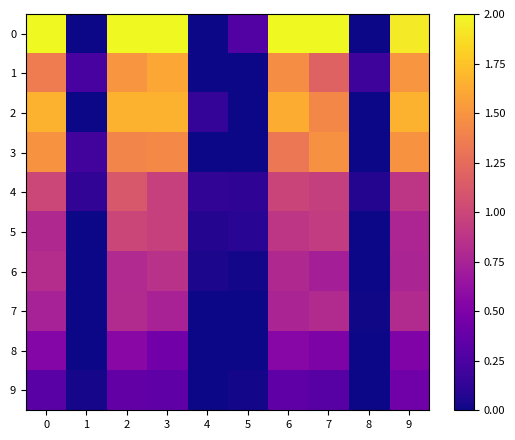

Reading right to left, extract all data points from this chart.

0: 9=1.9	8=0.0	7=2.0	6=2.0	5=0.3	4=0.0	3=2.0	2=2.0	1=0.0	0=2.0
1: 9=1.5	8=0.2	7=1.2	6=1.5	5=0.0	4=0.0	3=1.6	2=1.5	1=0.2	0=1.4
2: 9=1.7	8=0.0	7=1.4	6=1.6	5=0.0	4=0.1	3=1.7	2=1.7	1=0.0	0=1.7
3: 9=1.5	8=0.0	7=1.5	6=1.3	5=0.0	4=0.0	3=1.4	2=1.4	1=0.2	0=1.5
4: 9=0.9	8=0.1	7=0.9	6=1.0	5=0.1	4=0.1	3=1.0	2=1.1	1=0.1	0=1.0
5: 9=0.8	8=0.0	7=0.9	6=0.9	5=0.1	4=0.1	3=1.0	2=1.0	1=0.0	0=0.8
6: 9=0.8	8=0.0	7=0.7	6=0.8	5=0.0	4=0.0	3=0.9	2=0.8	1=0.0	0=0.8
7: 9=0.8	8=0.0	7=0.8	6=0.8	5=0.0	4=0.0	3=0.7	2=0.8	1=0.0	0=0.7
8: 9=0.5	8=0.0	7=0.5	6=0.6	5=0.0	4=0.0	3=0.4	2=0.6	1=0.0	0=0.5
9: 9=0.4	8=0.0	7=0.3	6=0.3	5=0.0	4=0.0	3=0.4	2=0.4	1=0.0	0=0.3